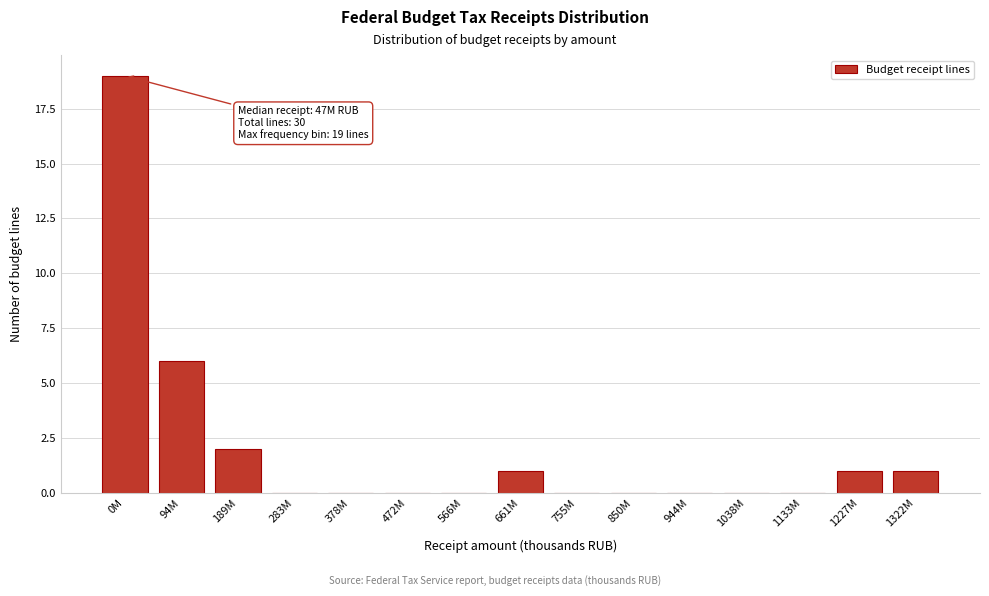

Reading right to left, list all the values displayed in this chart.

1322M=1	1227M=1	1133M=0	1038M=0	944M=0	850M=0	755M=0	661M=1	566M=0	472M=0	378M=0	283M=0	189M=2	94M=6	0M=19